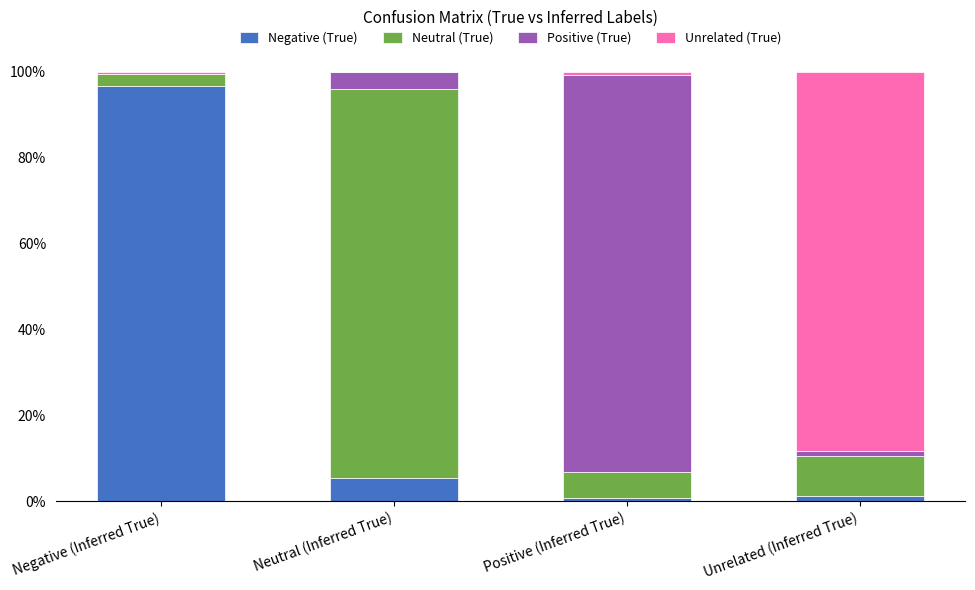

How many series are shown in this chart?

4